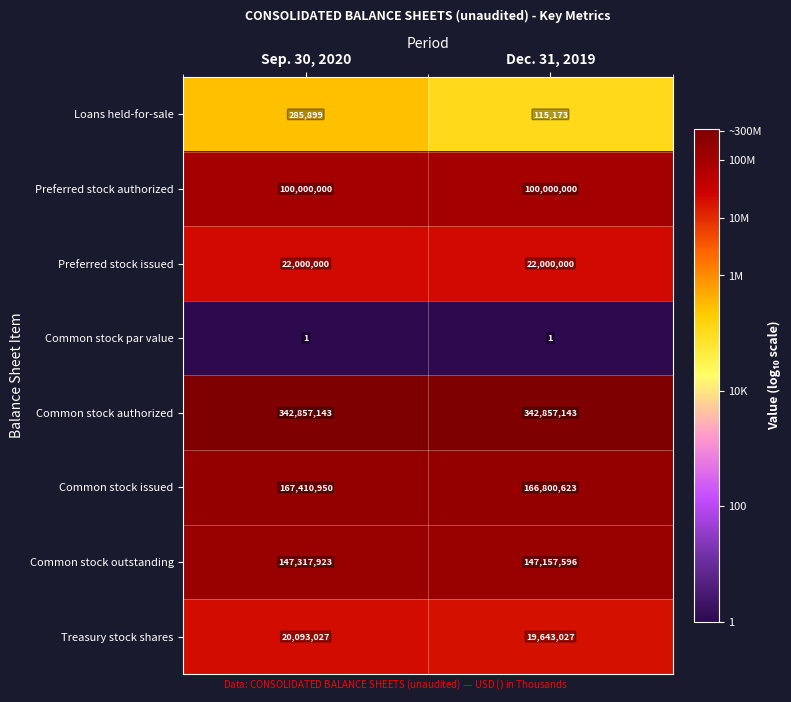

Reading left to right, transcribe all the data shown in this chart.

Loans held-for-sale: 285899	115173
Preferred stock authorized: 100000000	100000000
Preferred stock issued: 22000000	22000000
Common stock par value: 1	1
Common stock authorized: 342857143	342857143
Common stock issued: 167410950	166800623
Common stock outstanding: 147317923	147157596
Treasury stock shares: 20093027	19643027